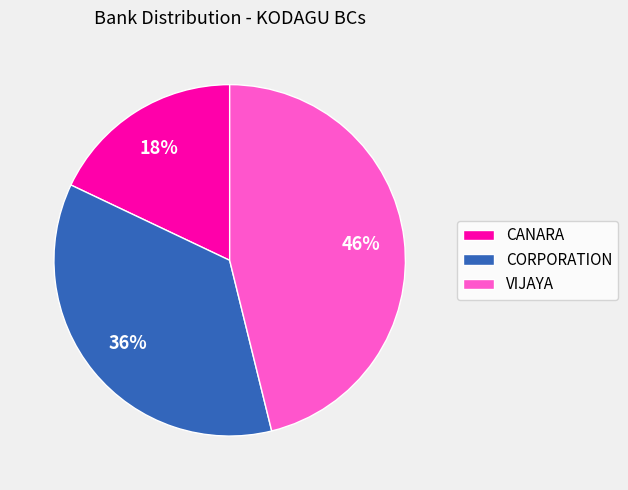

The CORPORATION slice represents 29% of the pie. True or false?

False